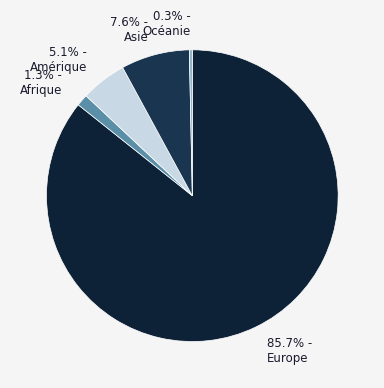

Rank the categories by value from highest to lowest.

85.7% - Europe, 7.6% - Asie, 5.1% - Amérique, 1.3% - Afrique, 0.3% - Océanie